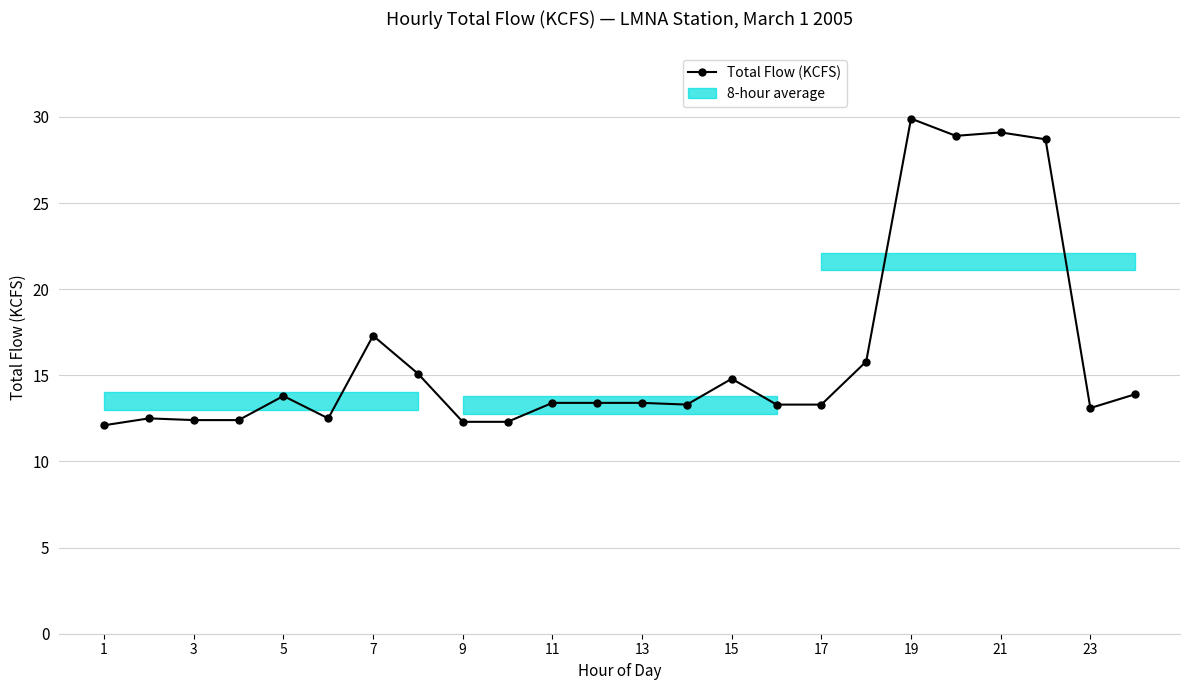

How many interior local valleys (lower than both neighbors) does the data have?

4